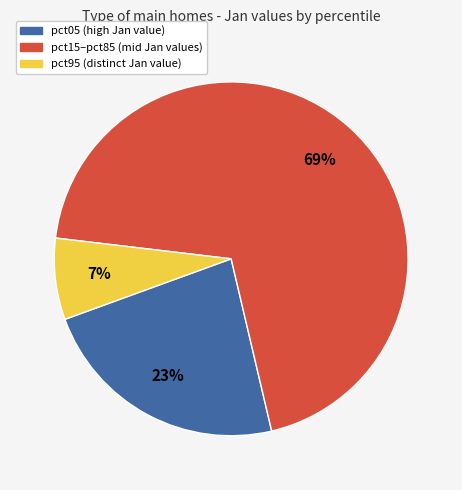

Is there a majority slice in this chart?

Yes